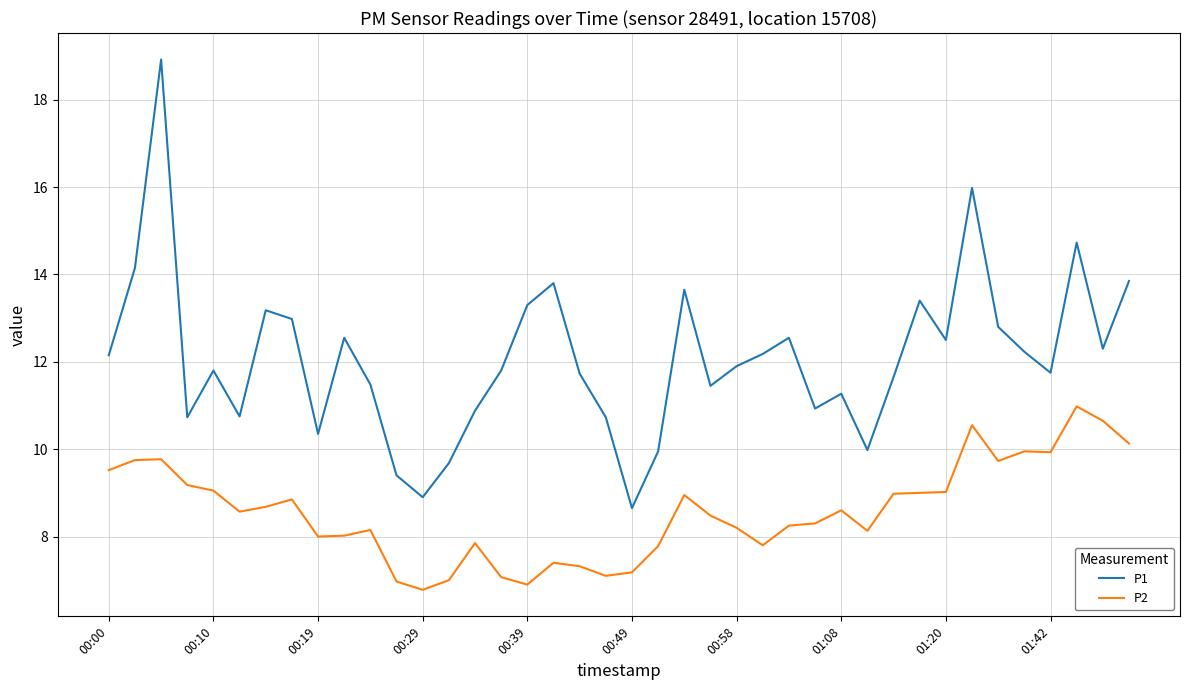

True or false: P2 and P1 intersect in this chart.

False